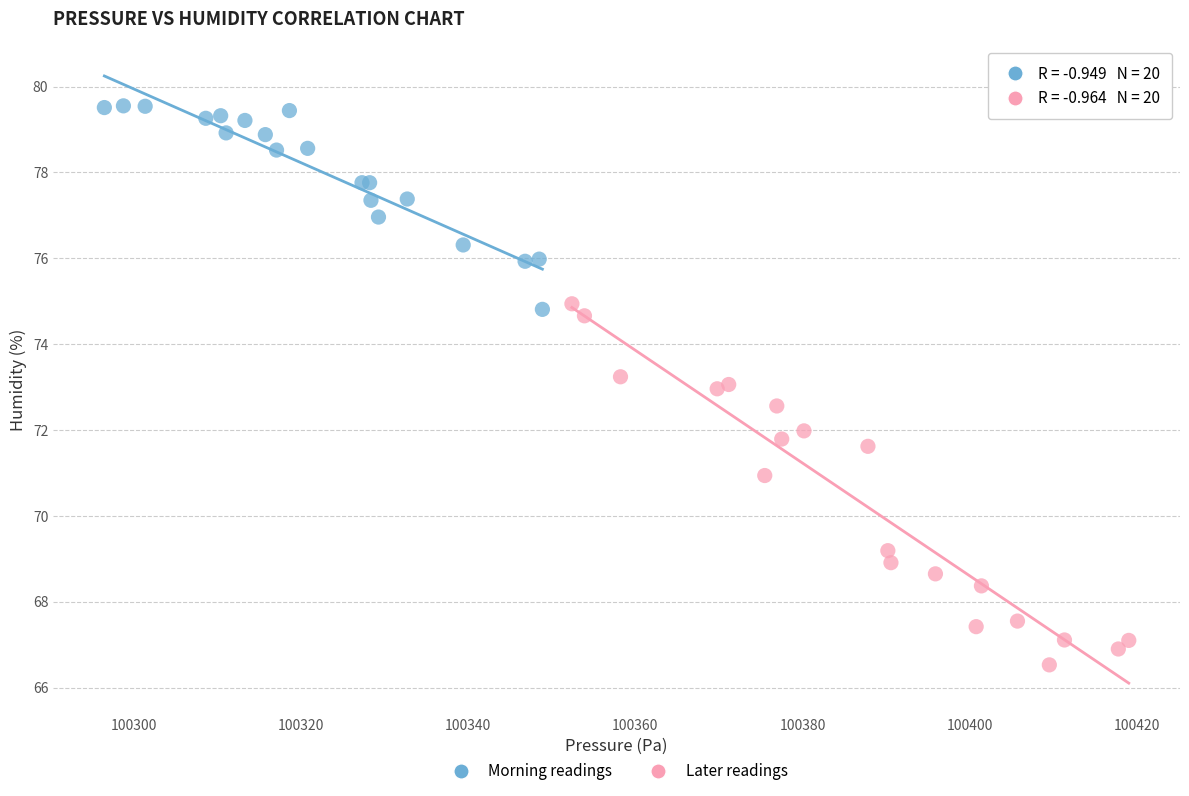

Which series has the widest spread of Y values?

Later readings